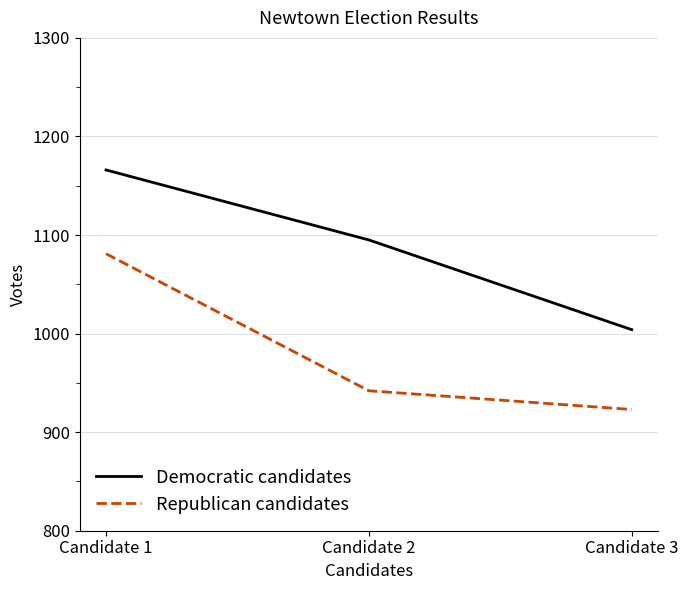

Reading right to left, transcribe all the data shown in this chart.

Democratic candidates: 1004	1095	1166
Republican candidates: 923	942	1081